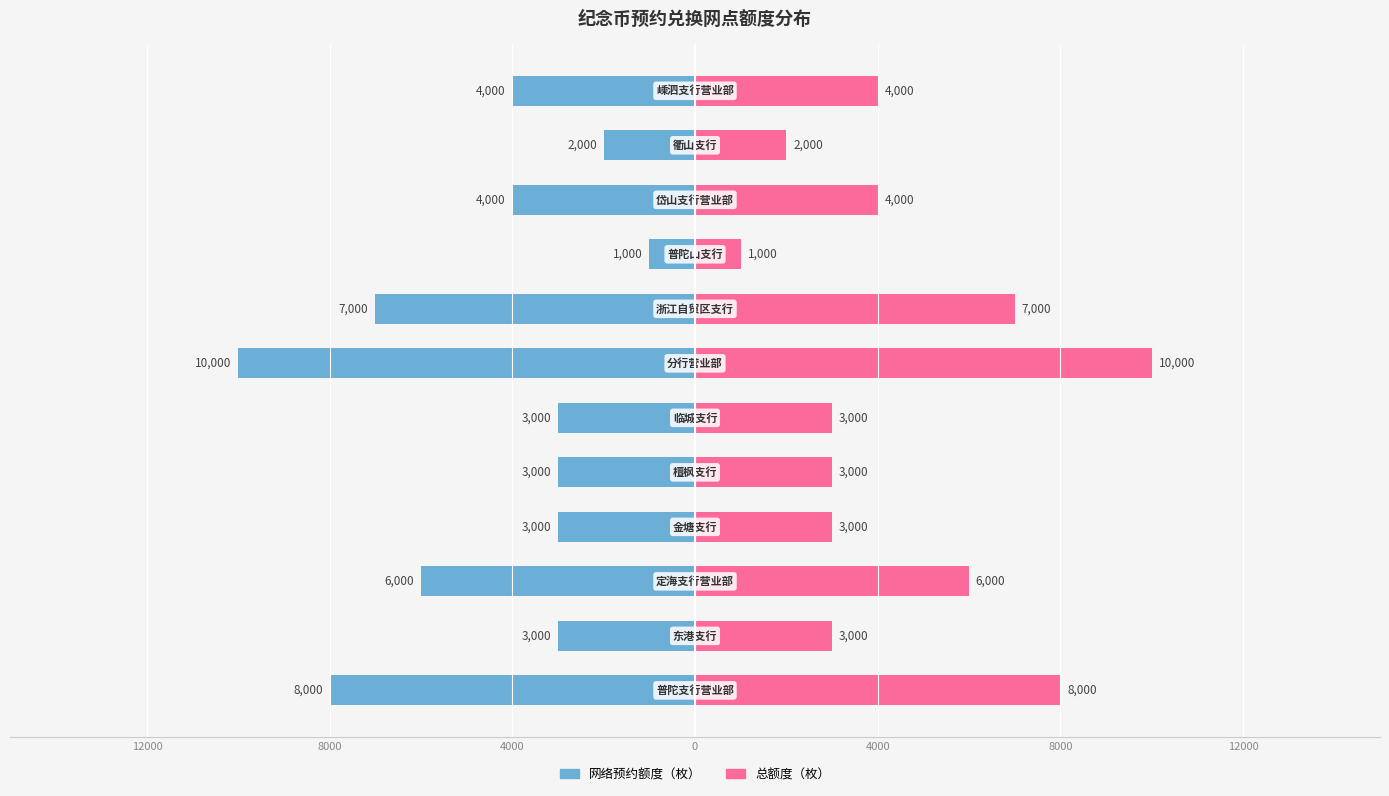

What are all the series names shown in the legend?

网络预约额度（枚）, 总额度（枚）